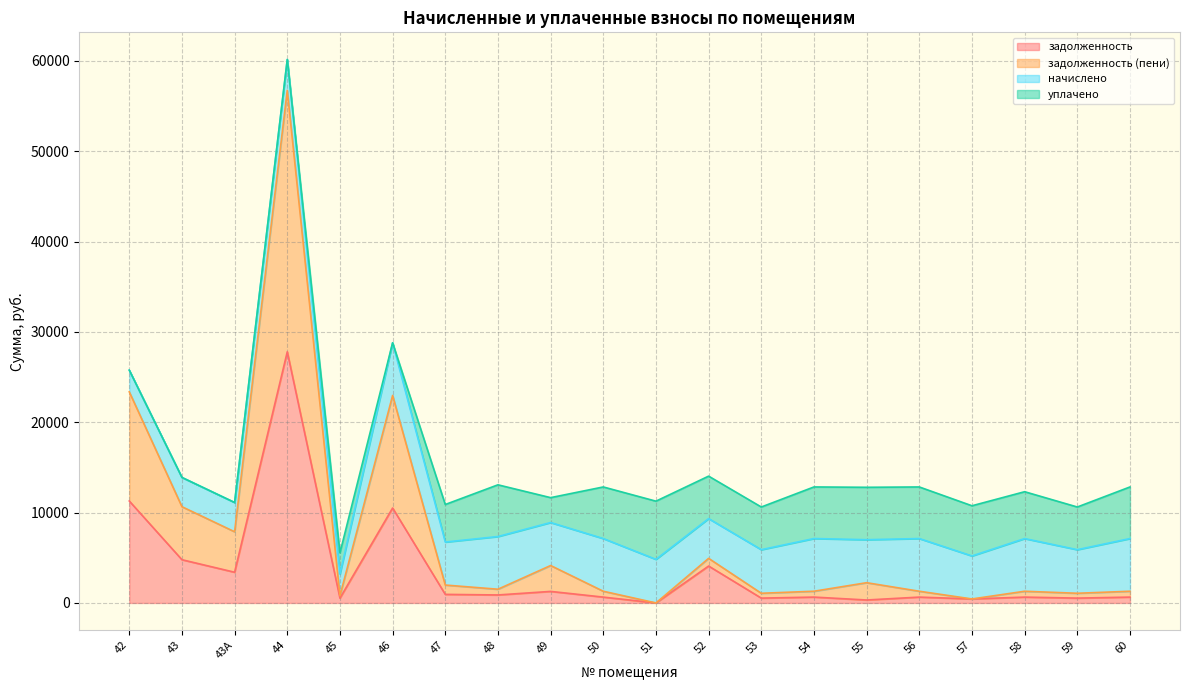

Is the value of задолженность (пени) at 45 greater than the value of задолженность at 57?

Yes